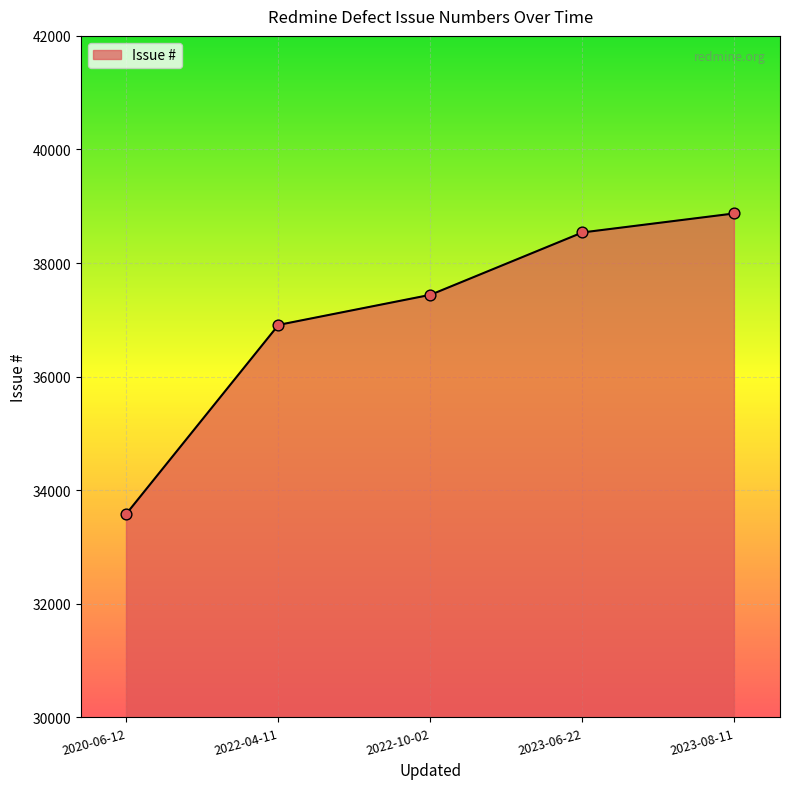

Approximately how many times larger is the value at 2022-04-11 compared to 2022-10-02?

1.0